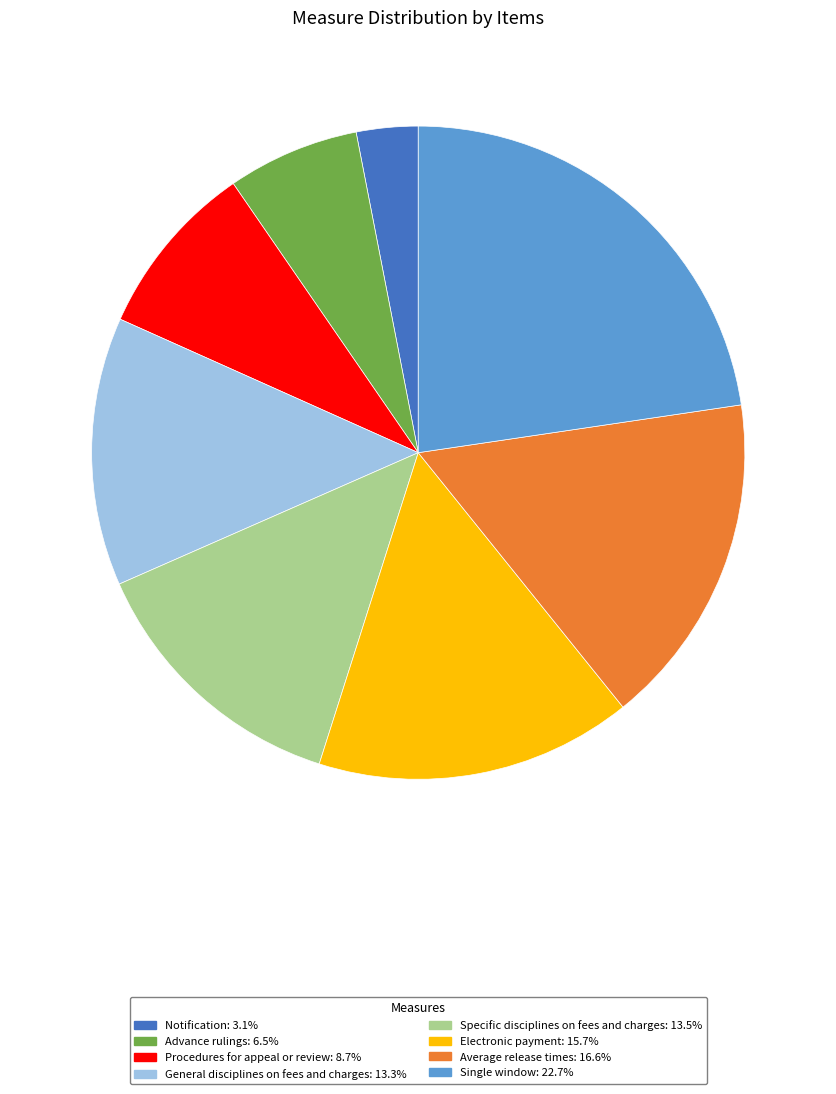

Is there a majority slice in this chart?

No